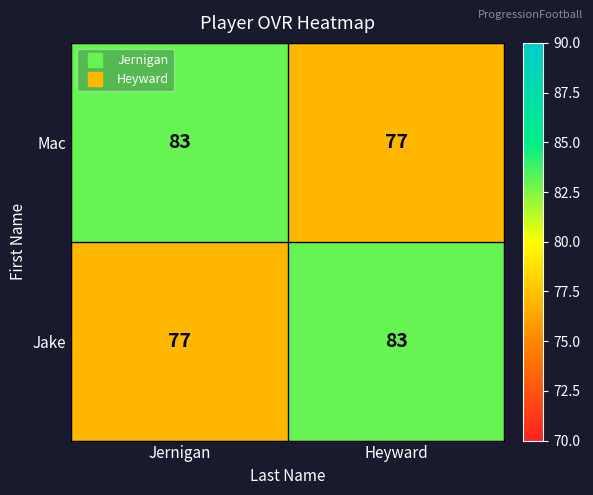

True or false: Jake has a value of 149 at Heyward.

False